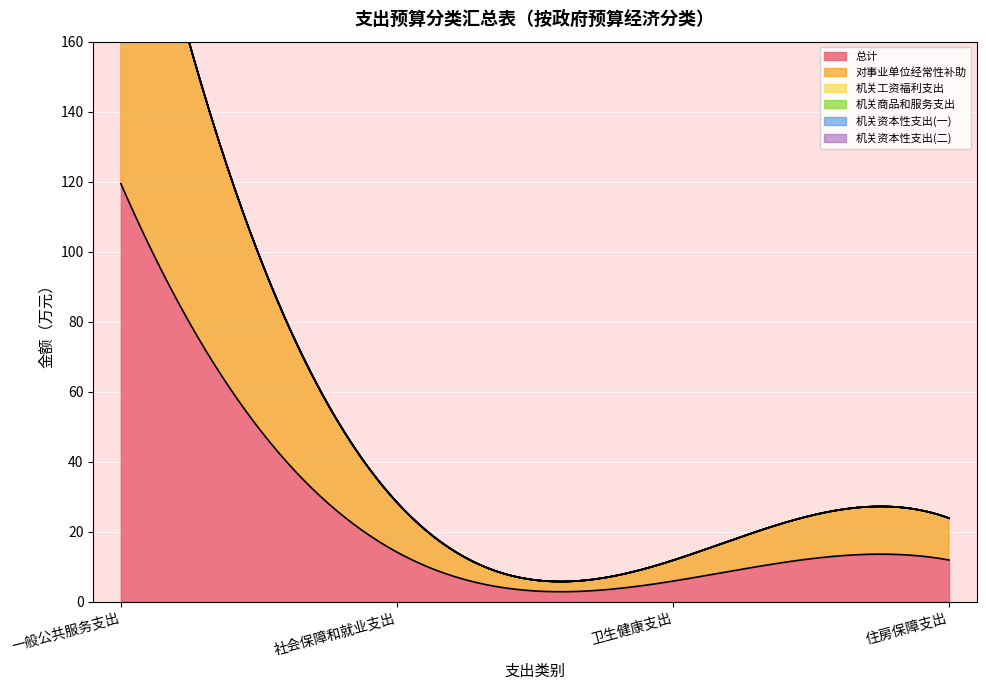

List the series in order of their peak value, lowest first.

机关工资福利支出, 机关商品和服务支出, 机关资本性支出(一), 机关资本性支出(二), 总计, 对事业单位经常性补助